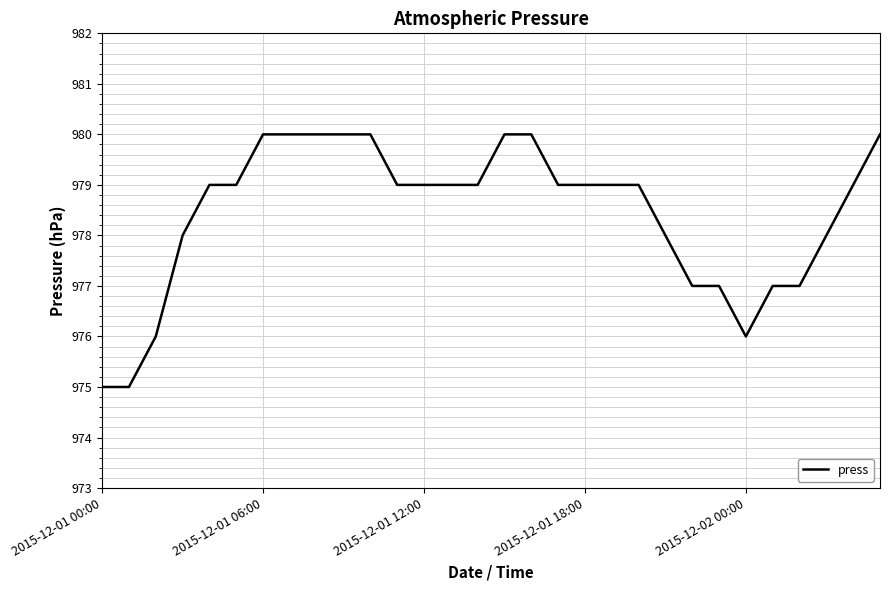

What is the maximum value shown in the chart?

980